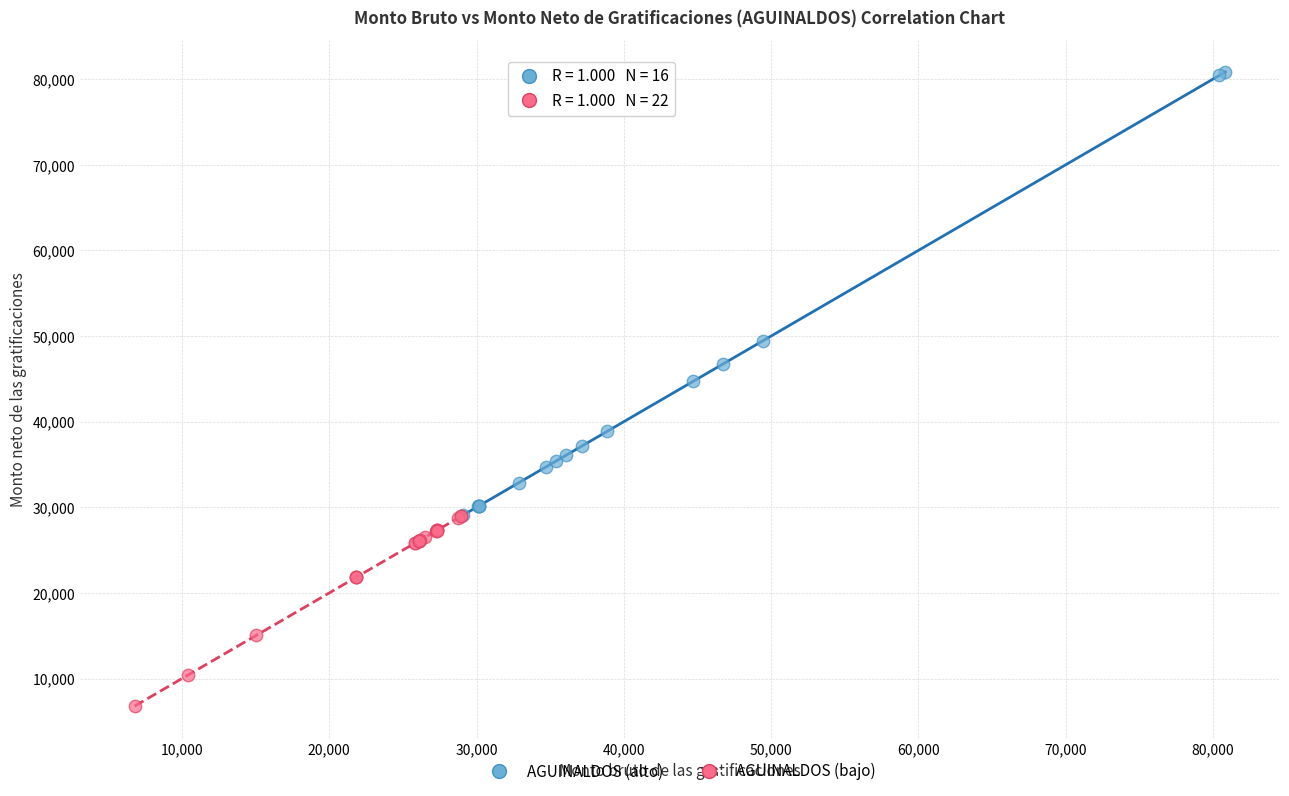

Which series has the widest spread of Y values?

AGUINALDOS (alto)